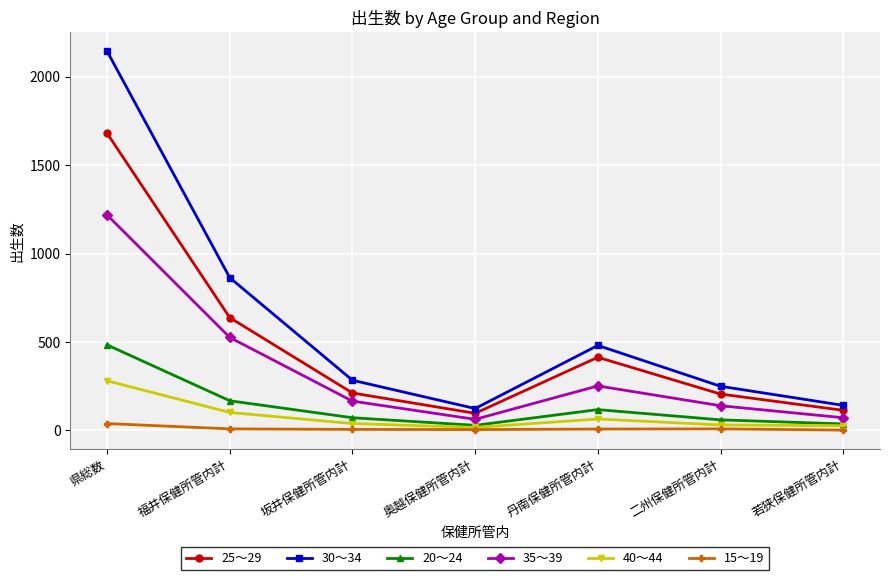

How many categories are shown in the chart?

7